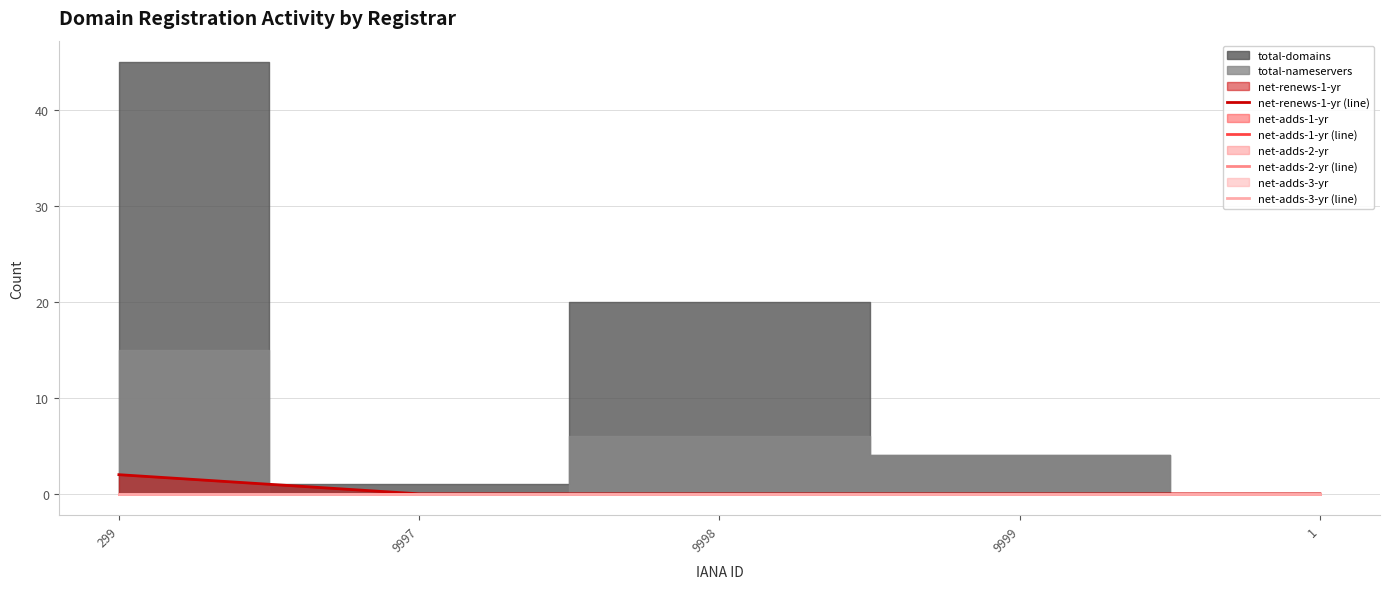

At which label does net-renews-1-yr (line) reach its minimum?

9997